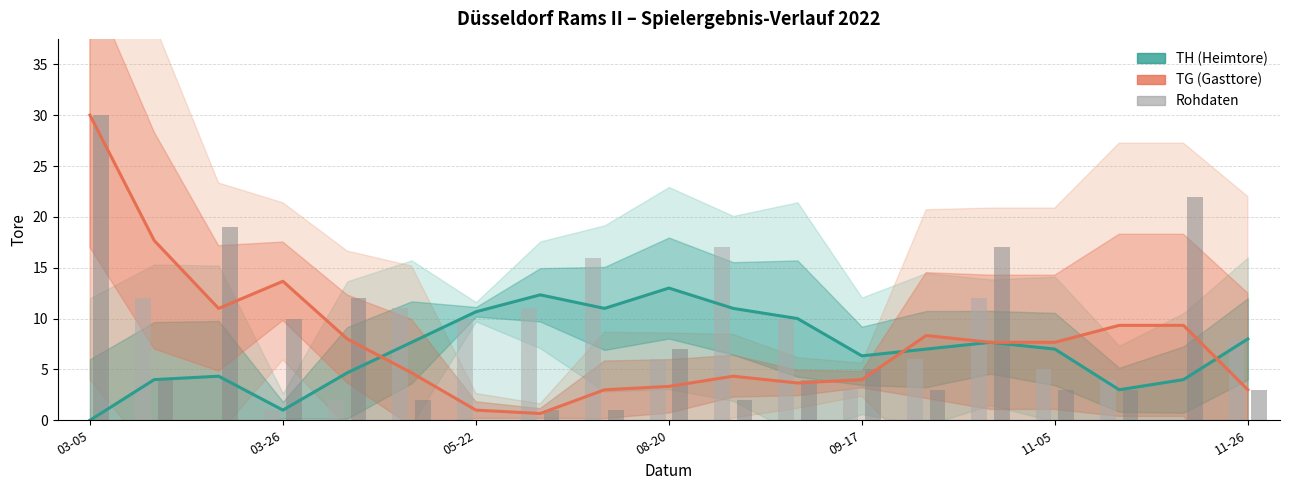

What is the difference between the maximum and minimum values in the TH (Heimtore) series?

13.0